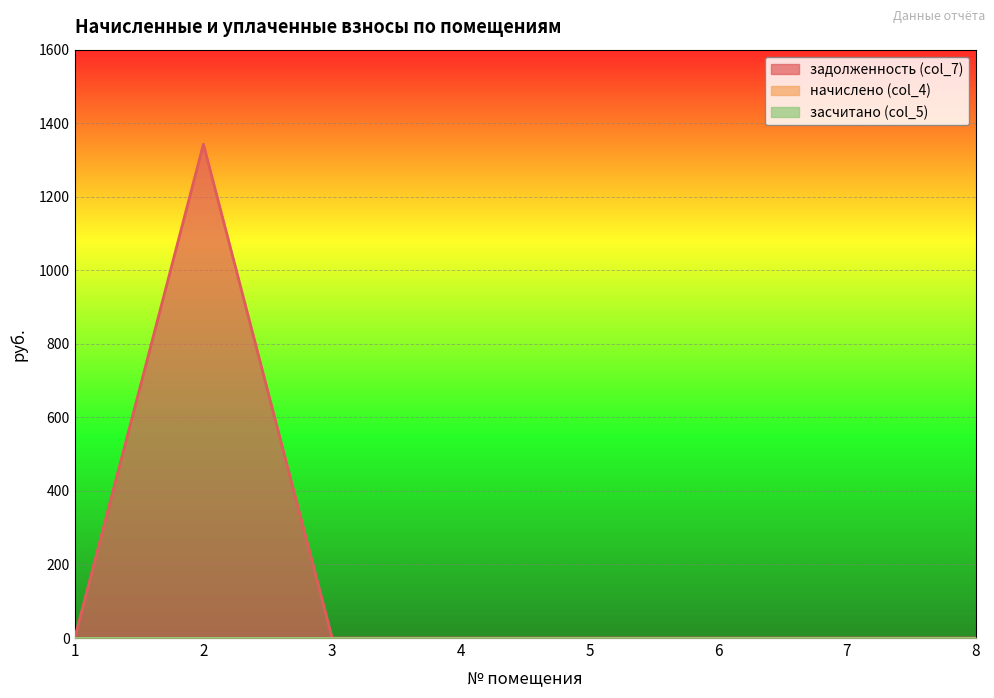

The засчитано (col_5) series shows 0.0 at 2. True or false?

True